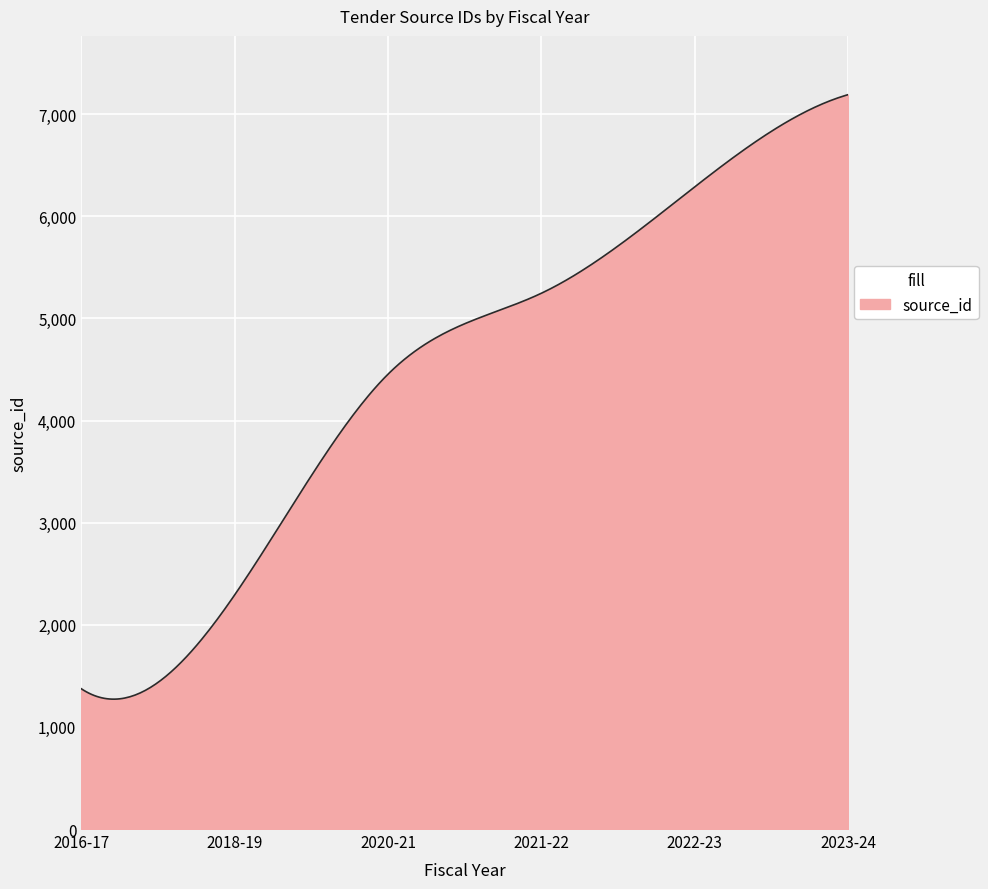

What is the smallest value displayed?

1271.9